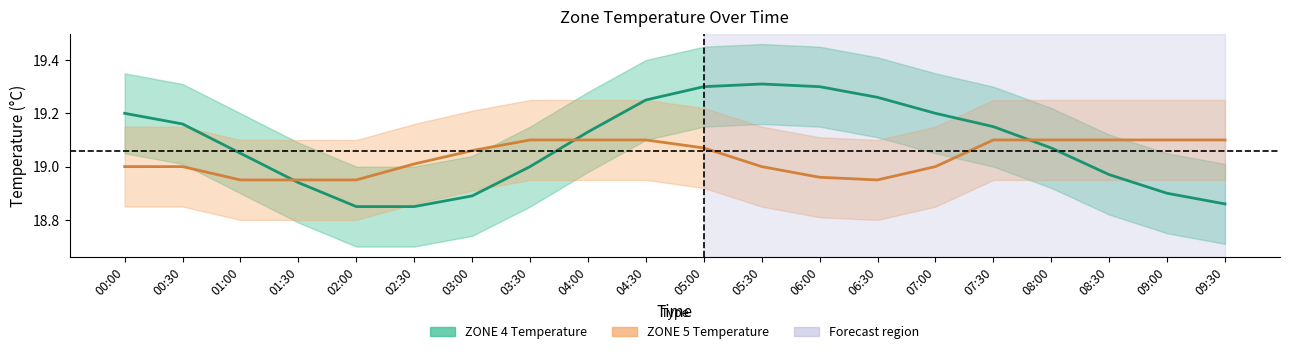

Is it true that ZONE 5 Temperature equals 19.1 at 03:30?

True